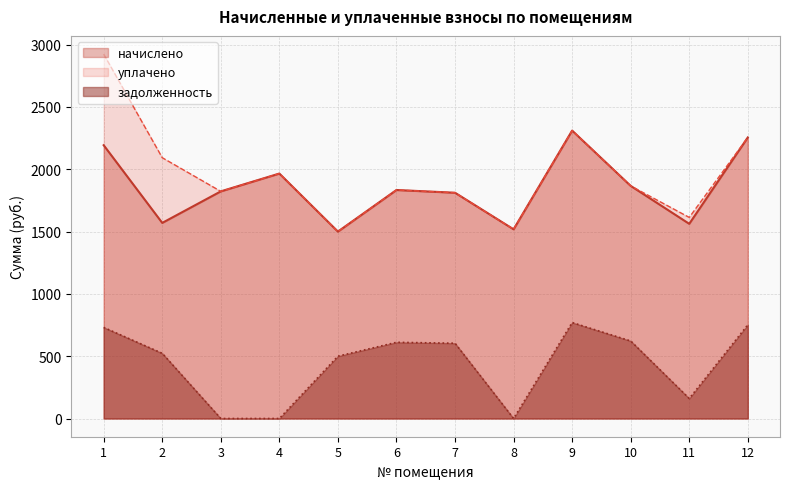

Reading left to right, what are all the values shown in this chart?

начислено: 2192.3	1569.1	1822.0	1965.0	1499.4	1833.0	1811.0	1517.7	2309.6	1866.0	1561.7	2254.6
уплачено: 2923.0	2092.1	1822.0	1965.0	1499.4	1833.2	1811.0	1517.7	2309.6	1866.0	1613.1	2254.6
задолженность: 730.8	523.0	0.0	0.0	499.8	611.2	603.7	0.0	769.9	622.0	160.5	751.5